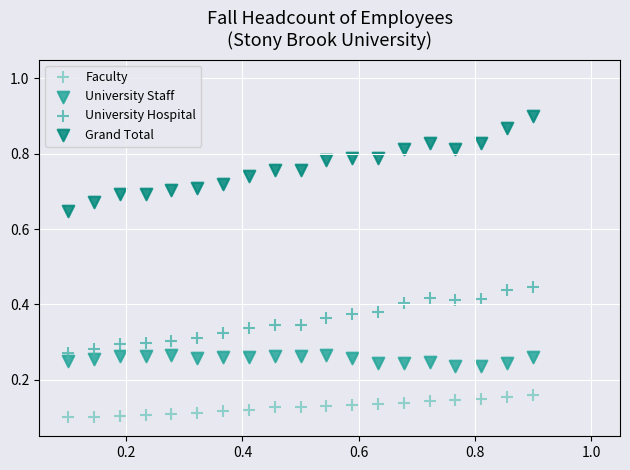

Which series reaches the minimum Y coordinate?

Faculty